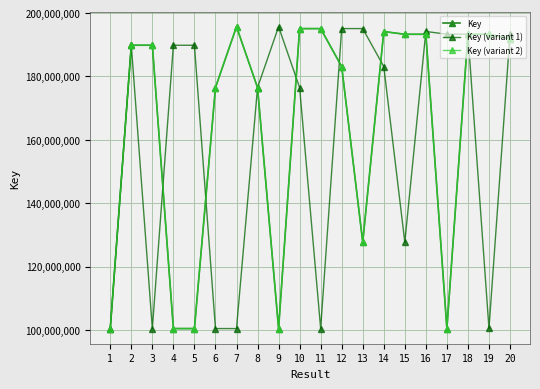

What is the value of the Key point at the 13th from the left?

127677268.0